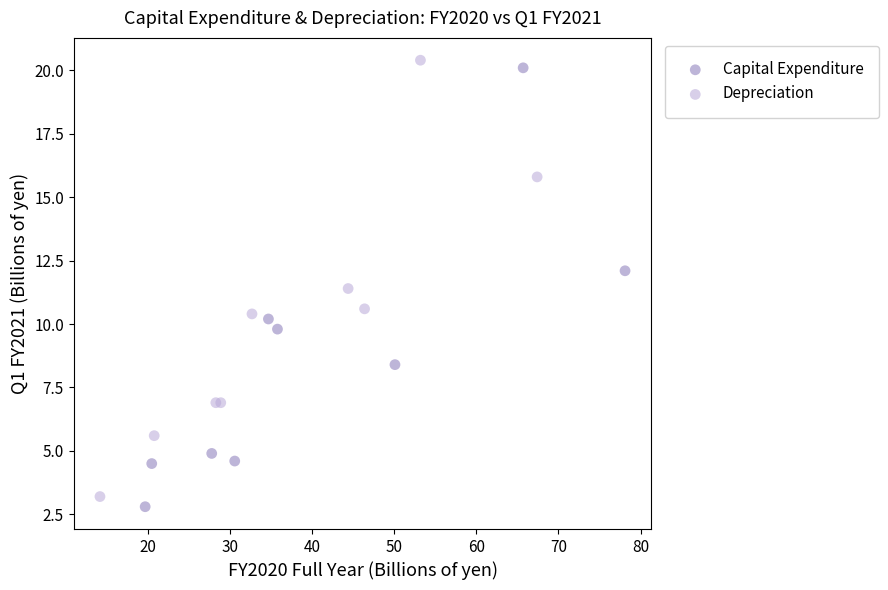

Which series reaches the maximum Y coordinate?

Depreciation